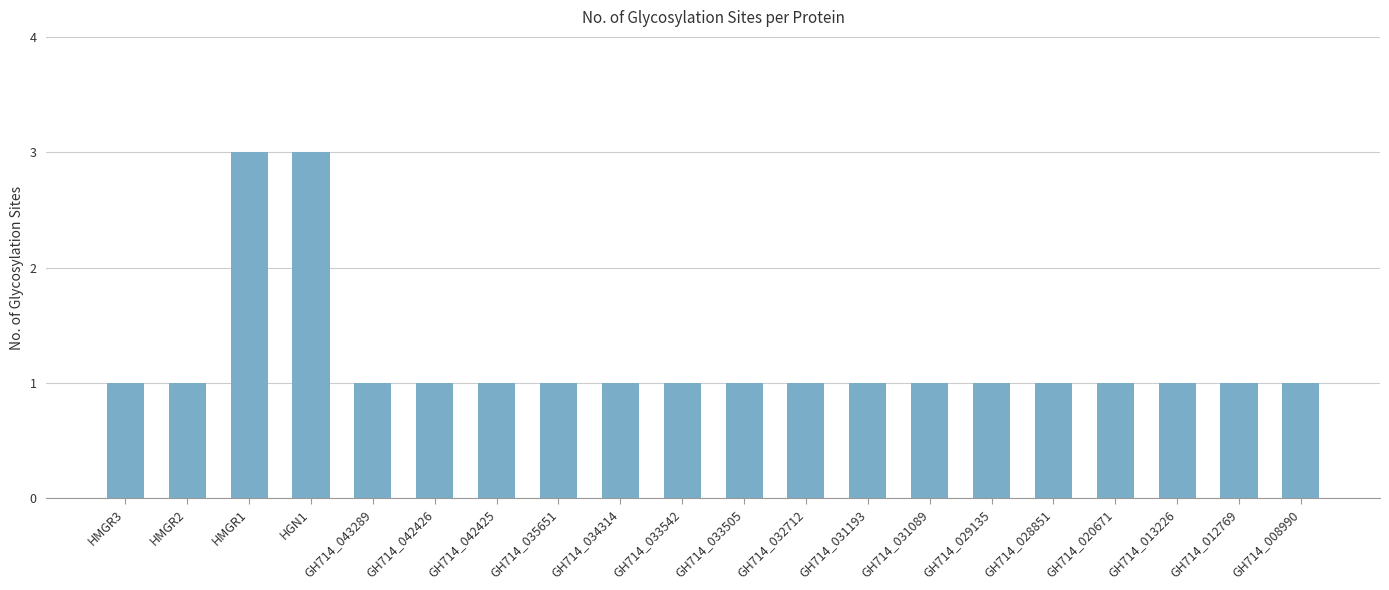

True or false: the data shows 1 at GH714_042425.

True